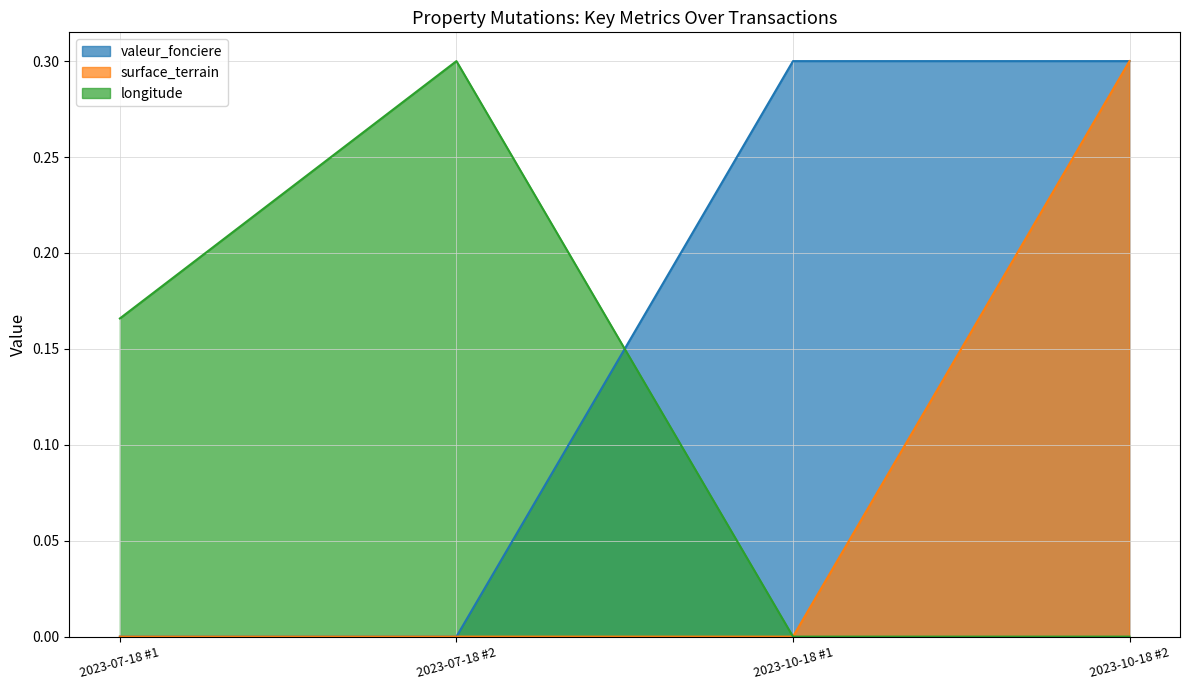

Which series ends up on top after the final intersection of longitude and valeur_fonciere?

valeur_fonciere